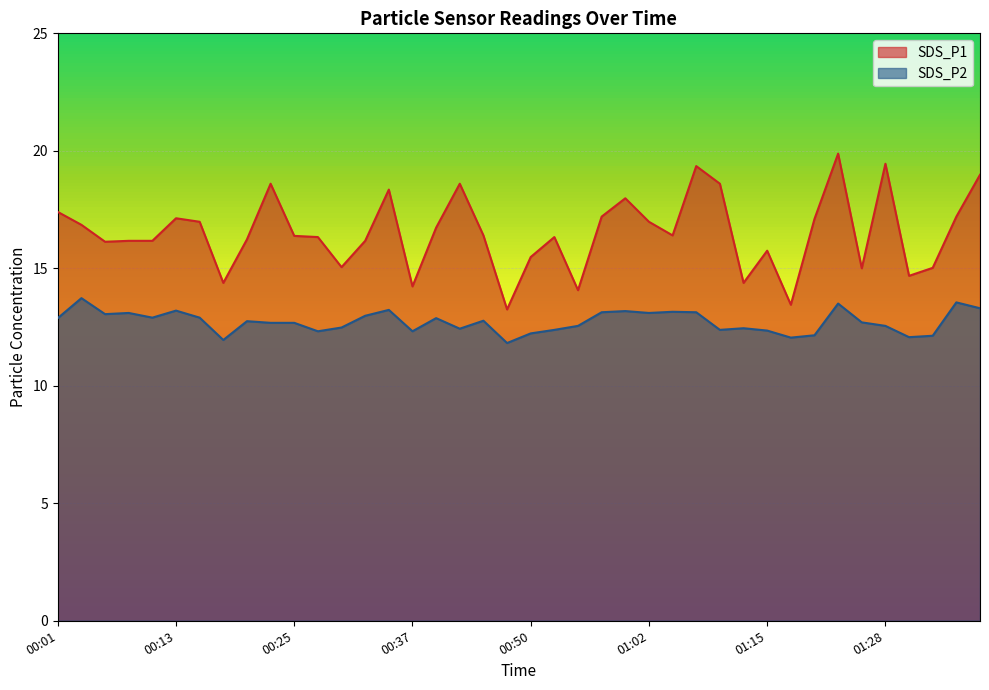

Where is SDS_P2 nearest to the value 12?

00:18